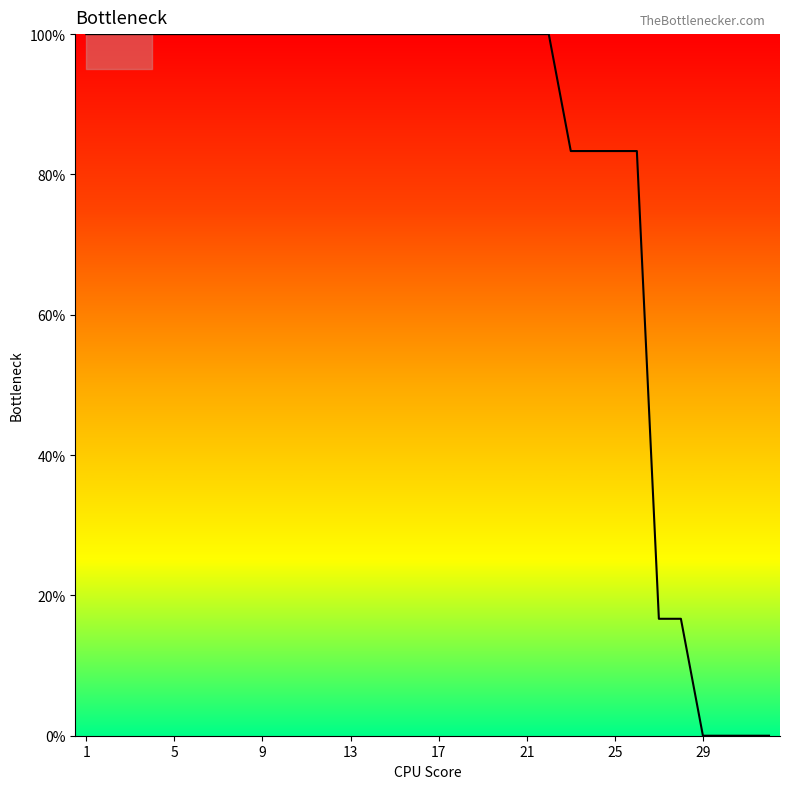

Reading left to right, what are all the values shown in this chart?

100.0	100.0	100.0	100.0	100.0	100.0	100.0	100.0	100.0	100.0	100.0	100.0	100.0	100.0	100.0	100.0	100.0	100.0	100.0	100.0	100.0	100.0	83.3	83.3	83.3	83.3	16.7	16.7	0.0	0.0	0.0	0.0